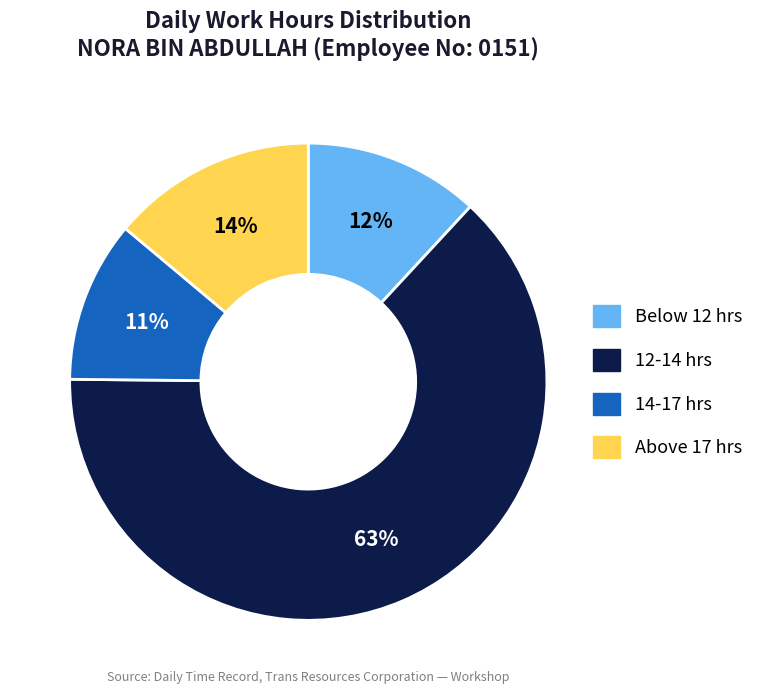

To the nearest percent, what is the difference between the largest and smallest slice percentages?

52%